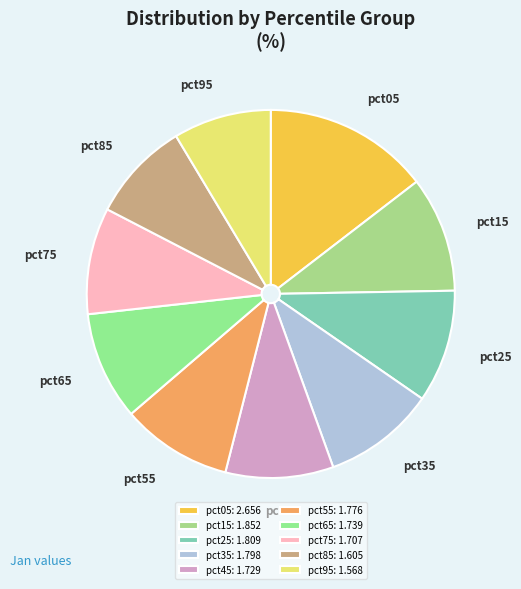

Do pct15 and pct85 together represent more than half of the pie?

No